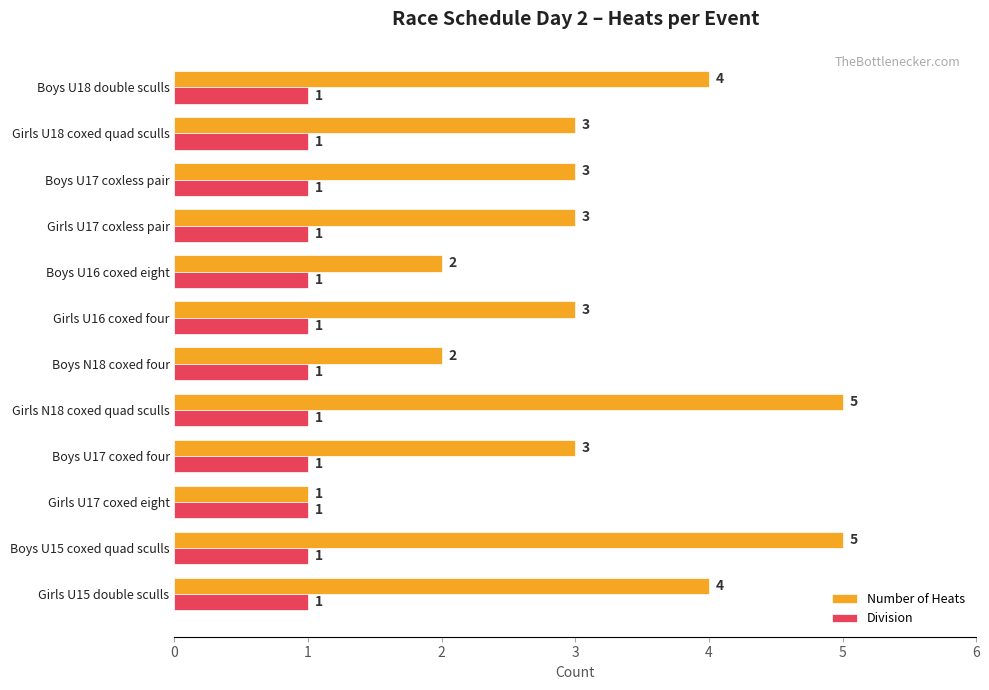

Rank the series by their average value, from lowest to highest.

Division, Number of Heats